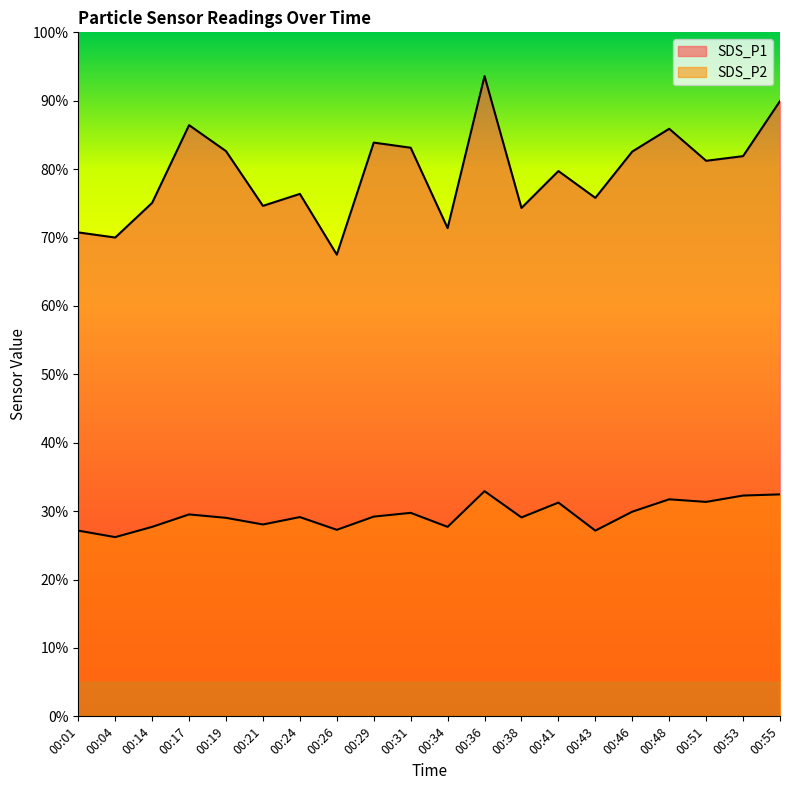

At which category is the sum across all series the highest?

00:36